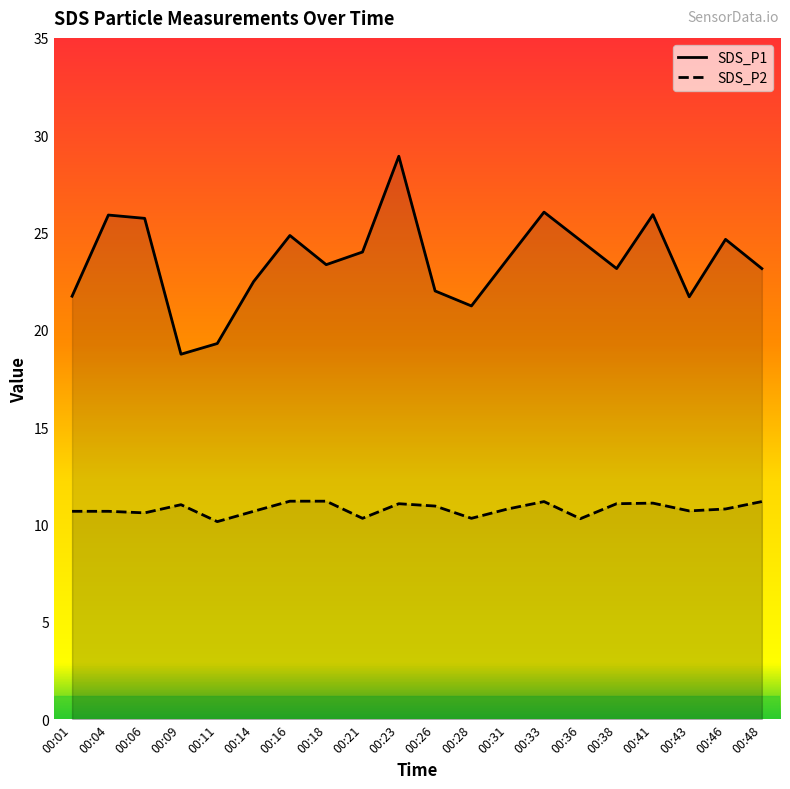

Is it true that SDS_P1 equals 26.1 at 00:33?

True